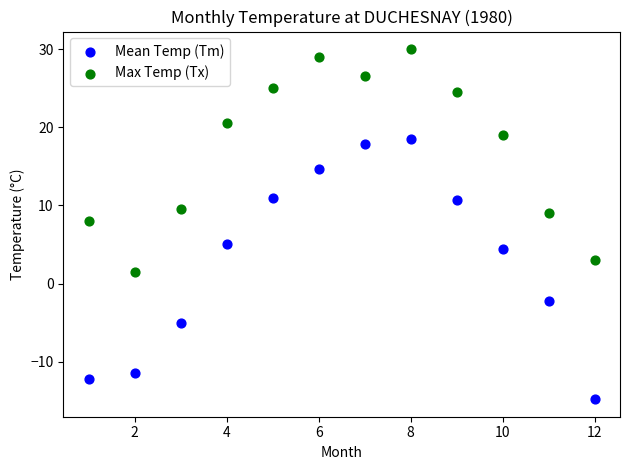

Across all data points, what is the range of X values (max minus min)?

11.0